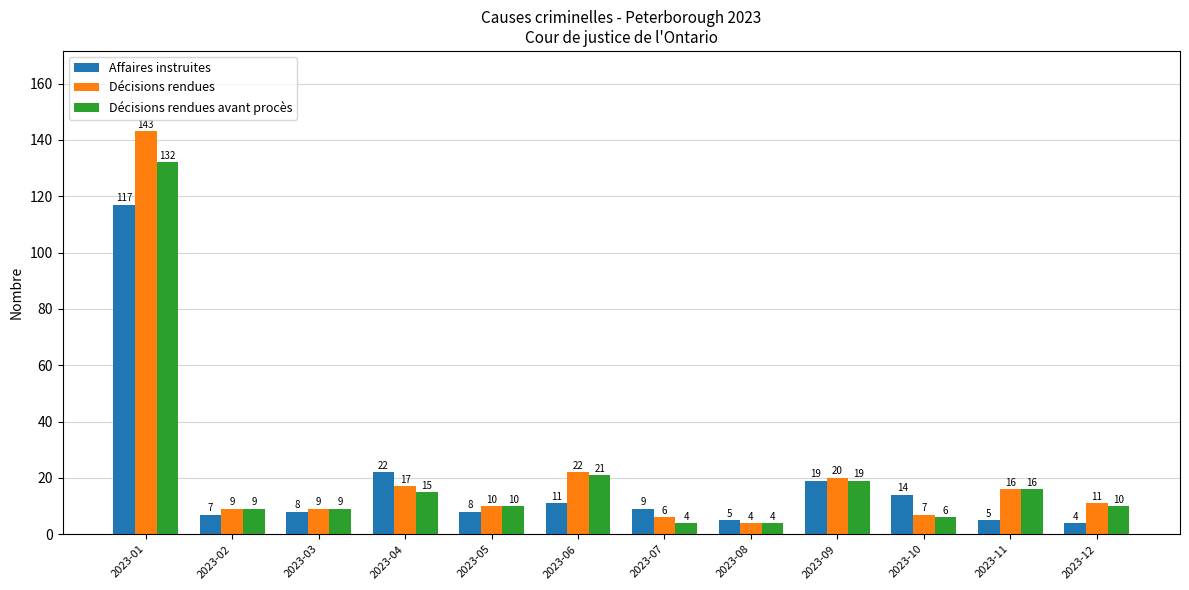

Reading left to right, extract all data points from this chart.

Affaires instruites: 2023-01=117	2023-02=7	2023-03=8	2023-04=22	2023-05=8	2023-06=11	2023-07=9	2023-08=5	2023-09=19	2023-10=14	2023-11=5	2023-12=4
Décisions rendues: 2023-01=143	2023-02=9	2023-03=9	2023-04=17	2023-05=10	2023-06=22	2023-07=6	2023-08=4	2023-09=20	2023-10=7	2023-11=16	2023-12=11
Décisions rendues avant procès: 2023-01=132	2023-02=9	2023-03=9	2023-04=15	2023-05=10	2023-06=21	2023-07=4	2023-08=4	2023-09=19	2023-10=6	2023-11=16	2023-12=10